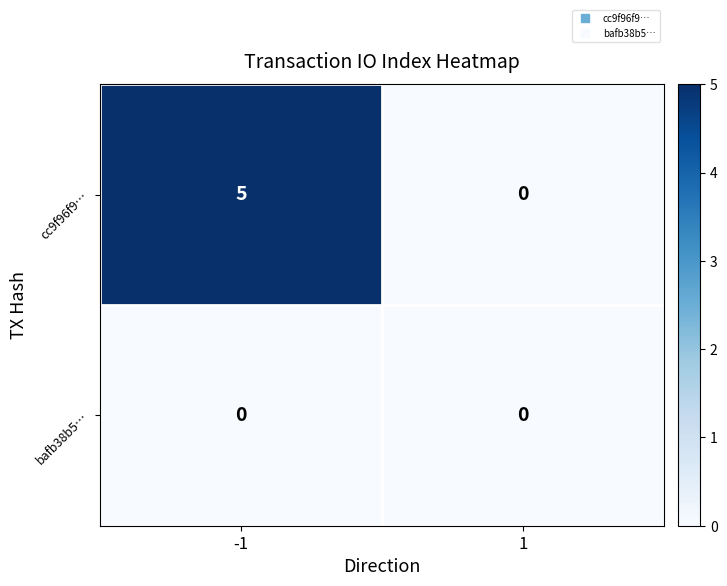

At which category does the chart reach its peak across all series?

-1